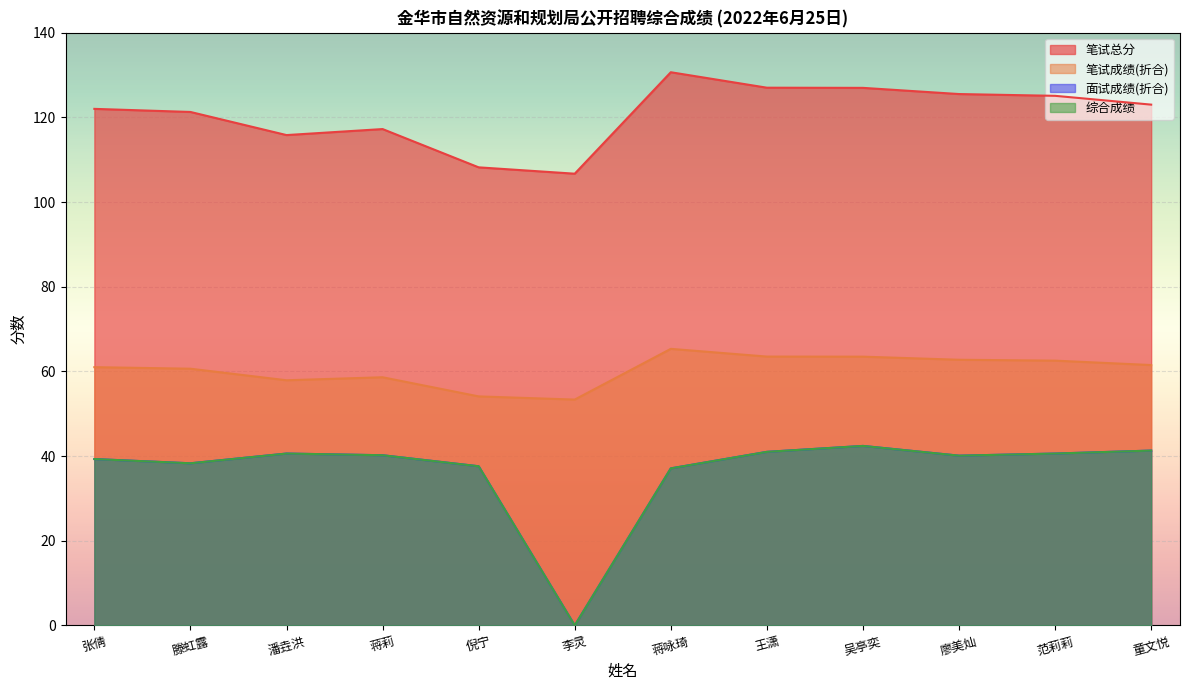

What is the sum of all 综合成绩 values?

438.5